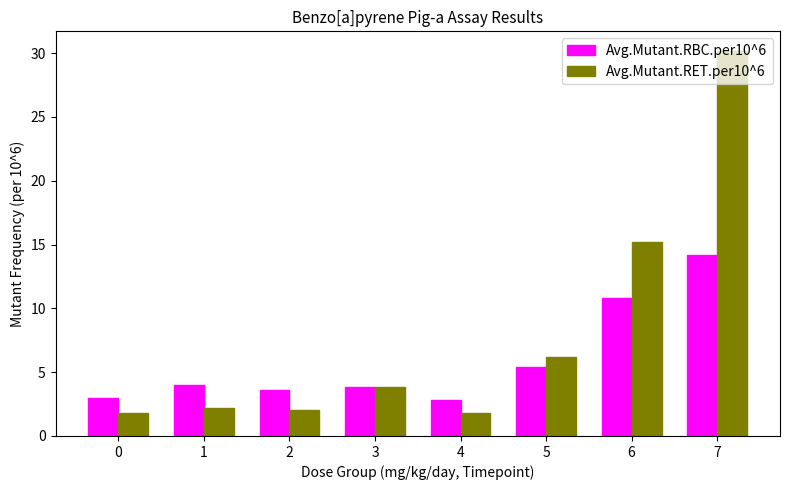

How many values in the Avg.Mutant.RBC.per10^6 series are below 4?

4